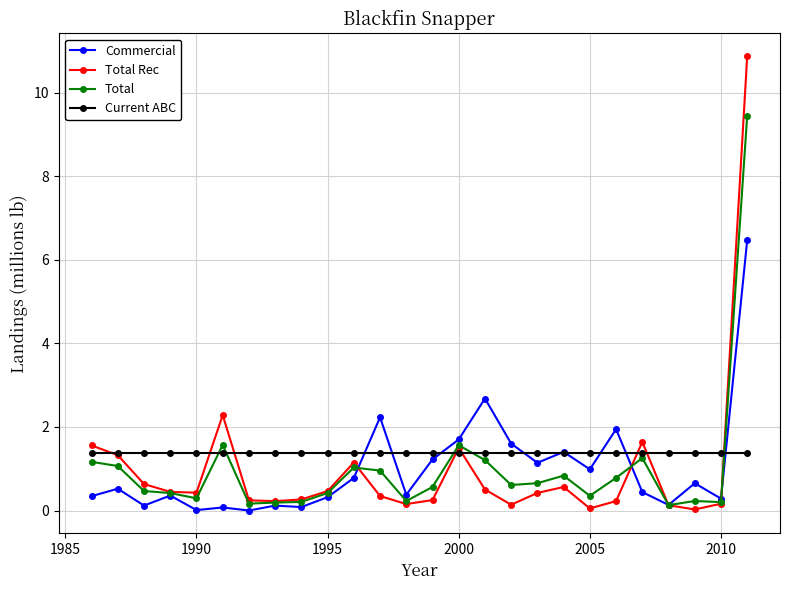

What is the sum of all Total Rec values?

26.0